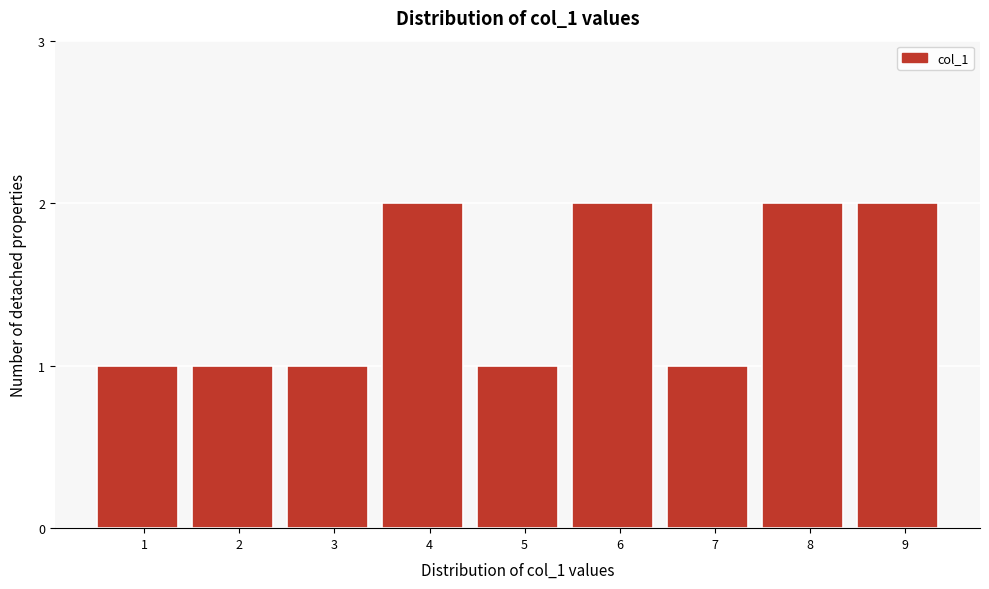

Reading left to right, transcribe all the data shown in this chart.

1	1	1	2	1	2	1	2	2